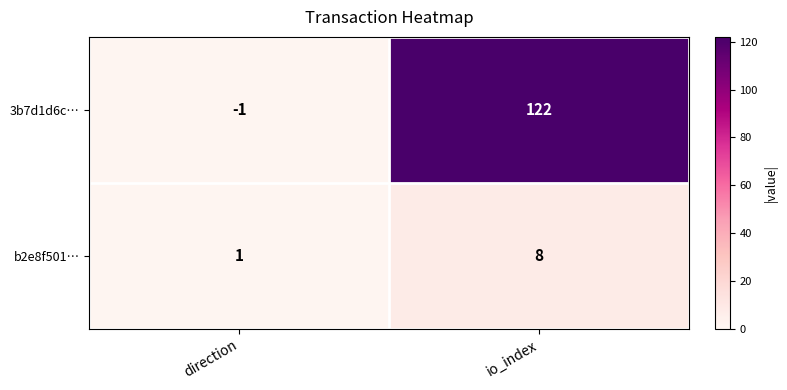

At how many categories does at least one series exceed 18?

1